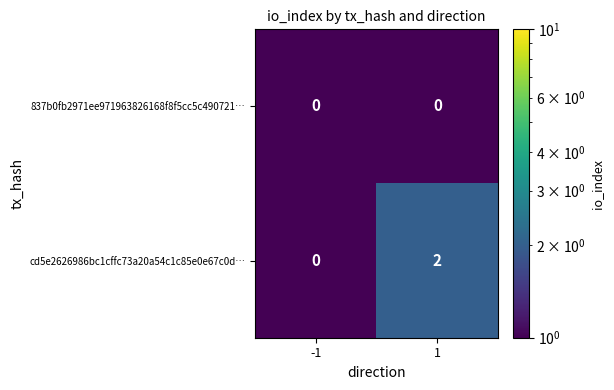

What is the spread (max minus min) of values at 1?

2